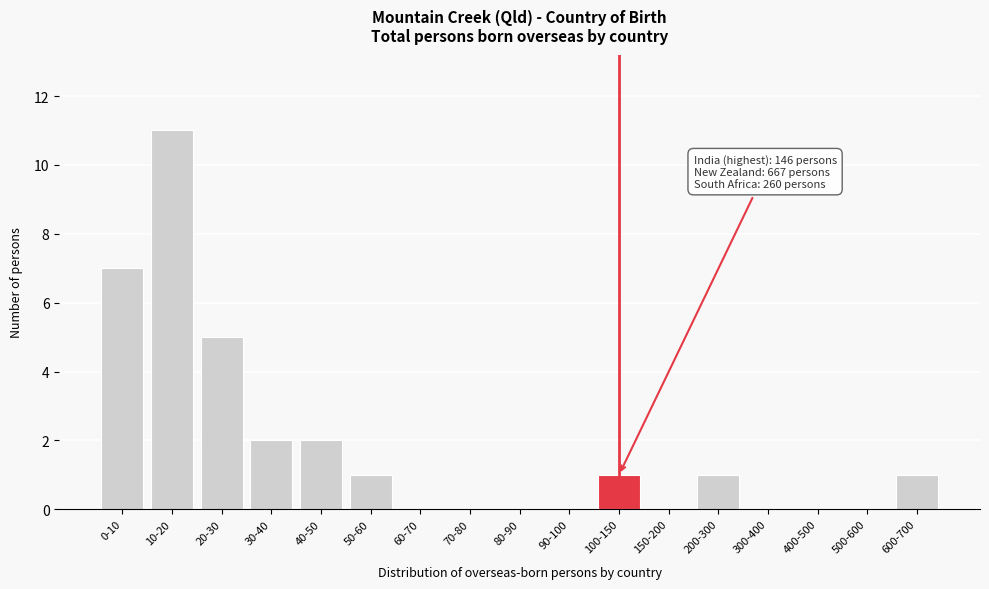

Reading right to left, extract all data points from this chart.

600-700=1	500-600=0	400-500=0	300-400=0	200-300=1	150-200=0	100-150=1	90-100=0	80-90=0	70-80=0	60-70=0	50-60=1	40-50=2	30-40=2	20-30=5	10-20=11	0-10=7